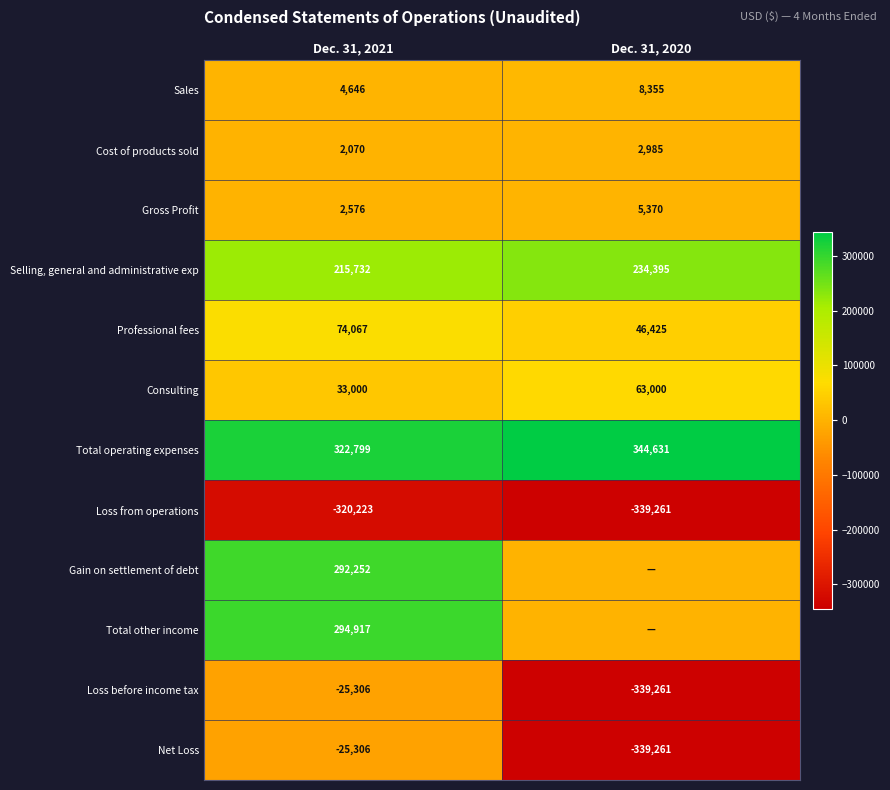

Is the value of Selling, general and administrative exp at Dec. 31, 2020 greater than the value of Consulting at Dec. 31, 2021?

Yes